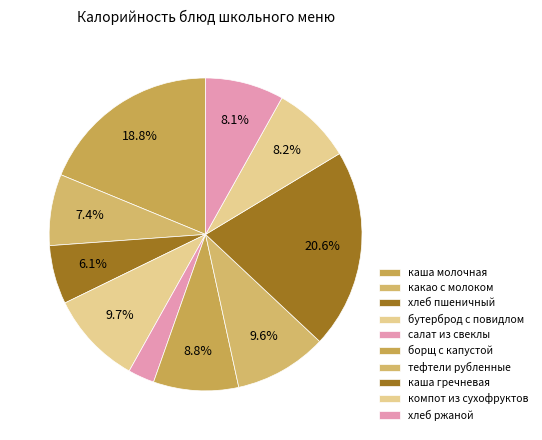

What percentage is NOT represented by бутерброд с повидлом?

90.3%